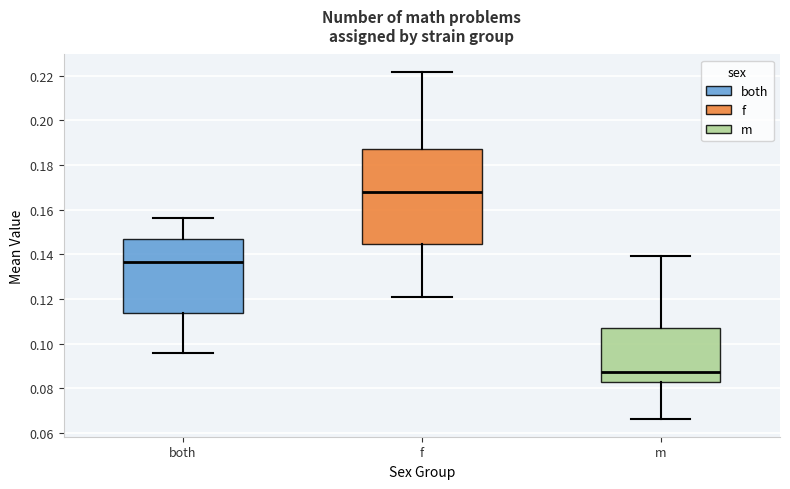

Where does the lower whisker of the box for both end on the y-axis? The values are not printed on the chart, so give them approximately, as read against the axis.

0.096